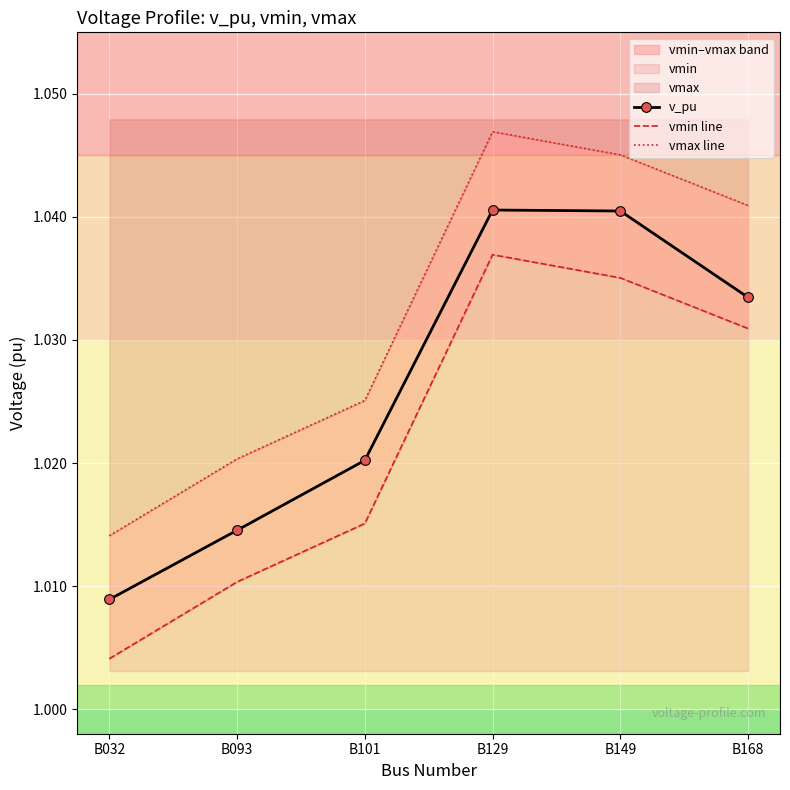

What is the total value across all series at B168?

3.1